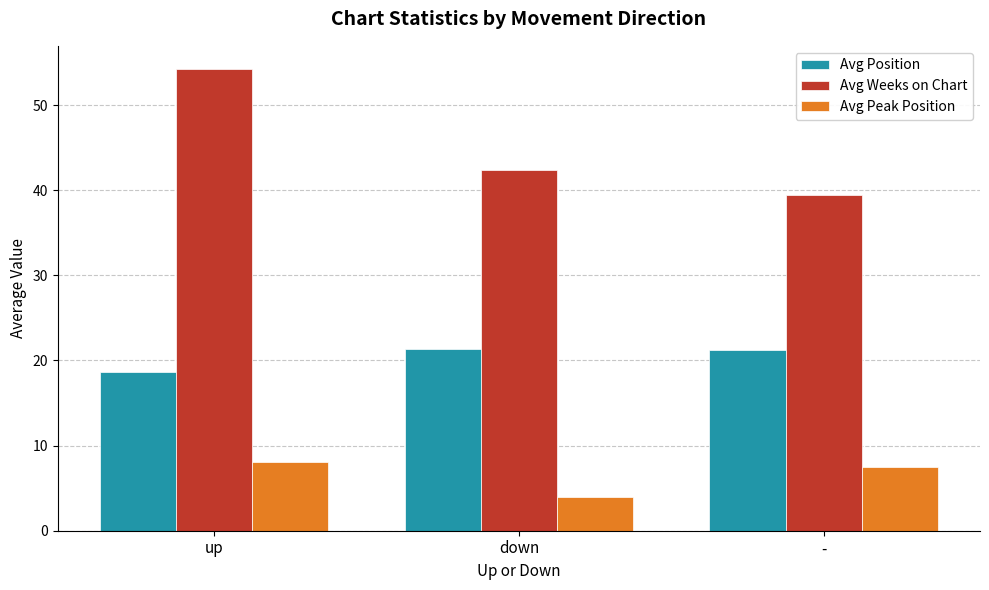

What is the smallest value displayed?

4.0